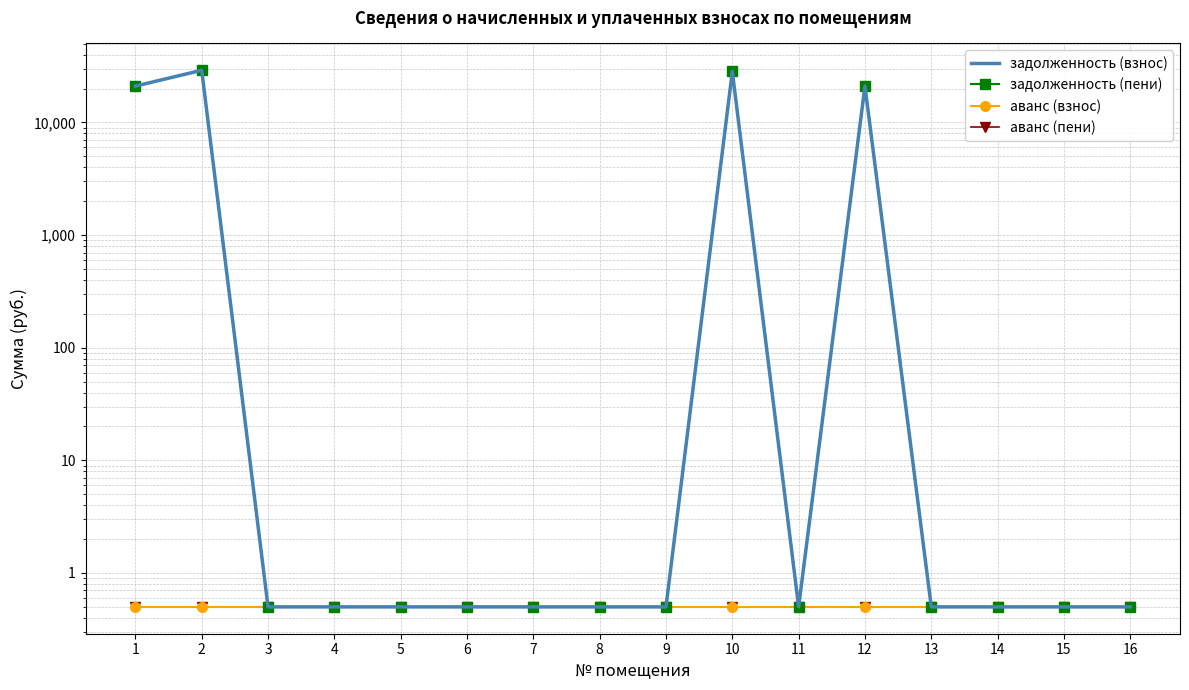

List the labels in order of задолженность (пени) value, smallest first.

3, 4, 5, 6, 7, 8, 9, 11, 13, 14, 15, 16, 1, 12, 10, 2